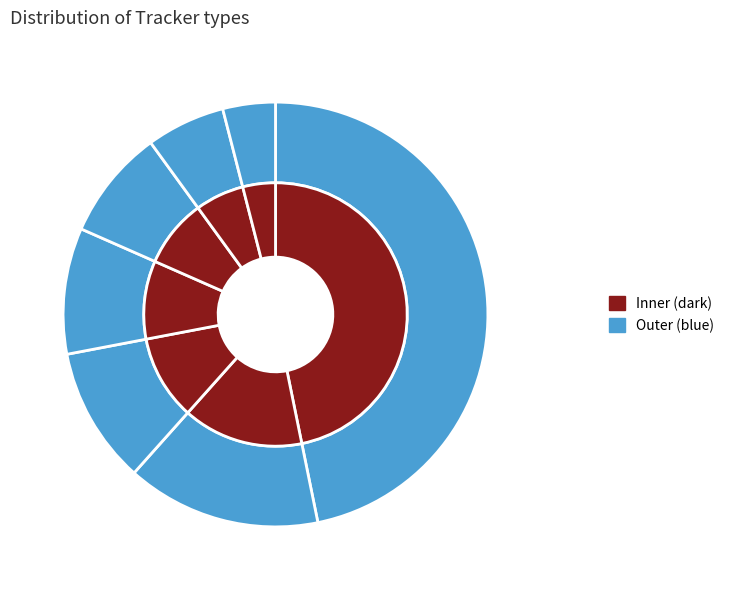

True or false: Feature accounts for 15% of the total.

True